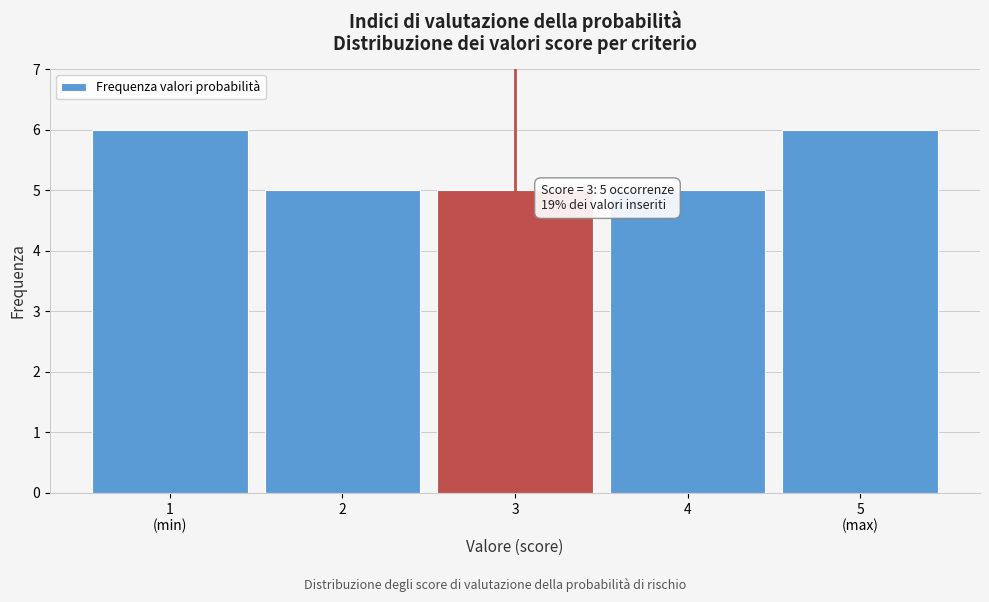

Reading left to right, extract all data points from this chart.

6	5	5	5	6